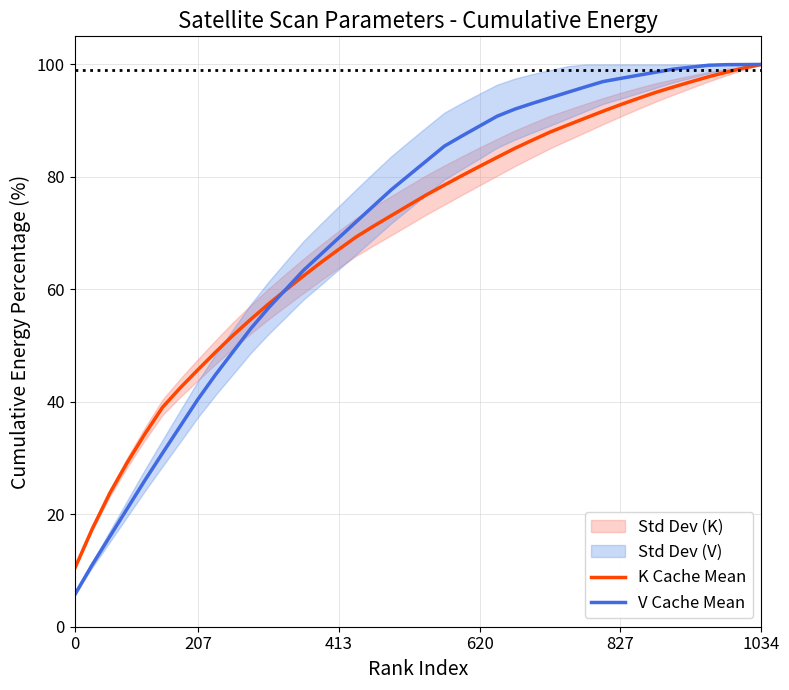

What is the minimum value for K Cache Mean?

10.3